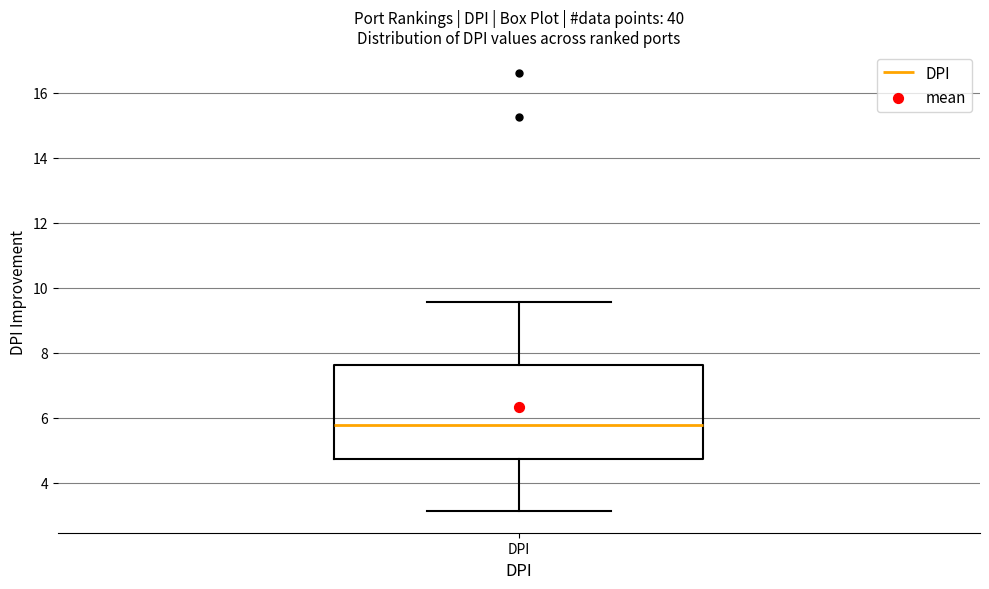

Transcribe this box plot: give where the median line is, the range the box spans, and where the two whiskers end, as read against the y-axis. The values are not printed on the chart, so give them approximately, as read against the axis.

median 5.8, box 4.8 to 7.6, whiskers 3.2 to 9.6